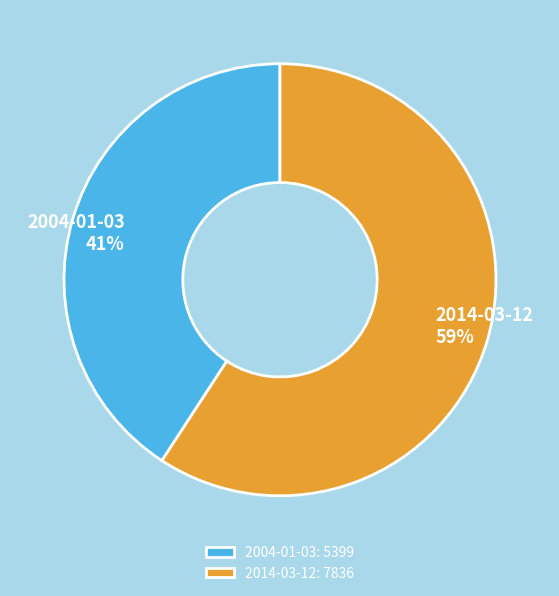

Which category has the biggest portion of the pie?

2014-03-12